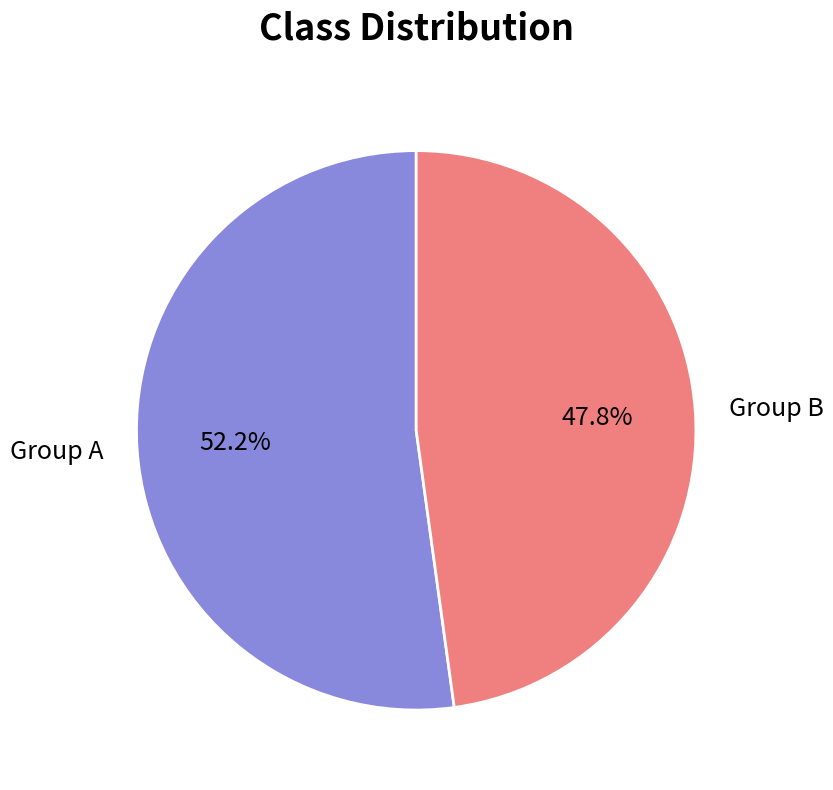

Is there any slice that represents more than half of the pie?

Yes